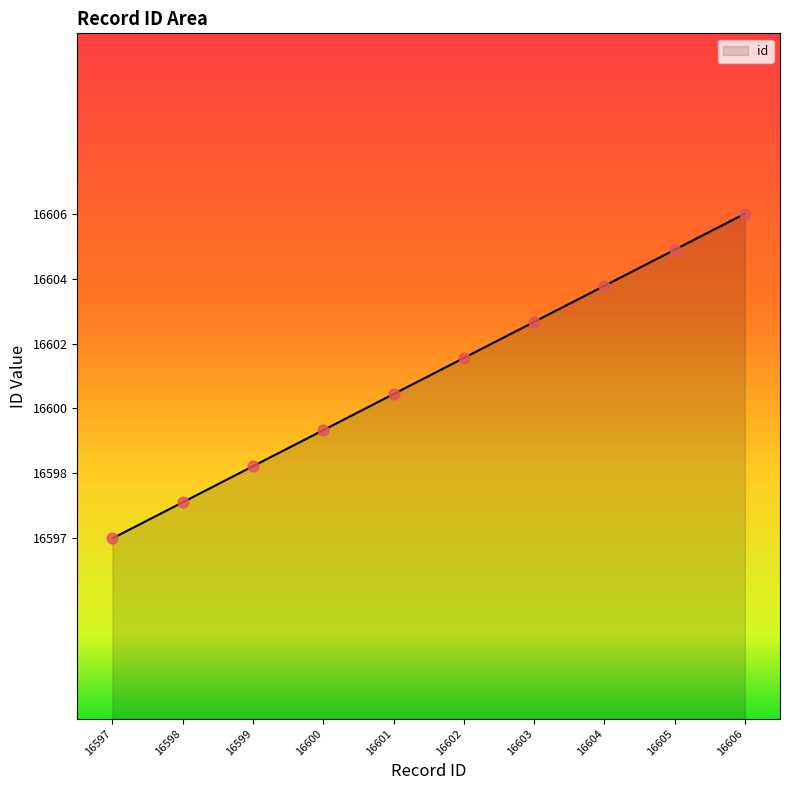

Which has a higher value, 16603 or 16600?

16603